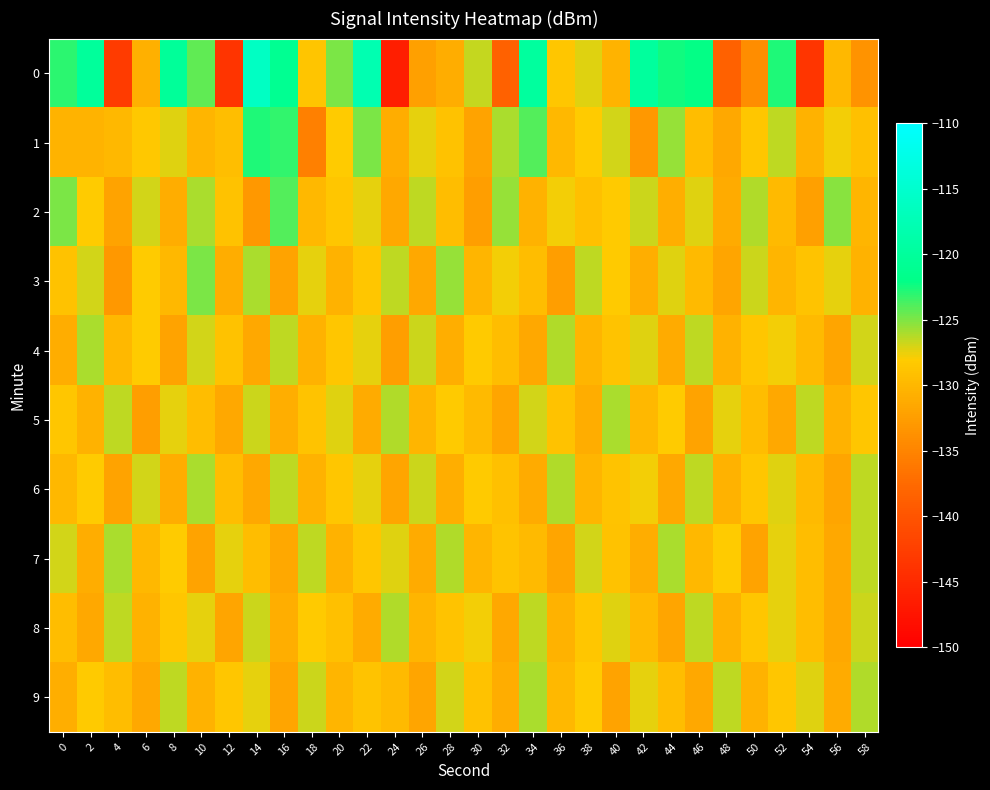

What is the minimum value shown in the chart?

-146.3